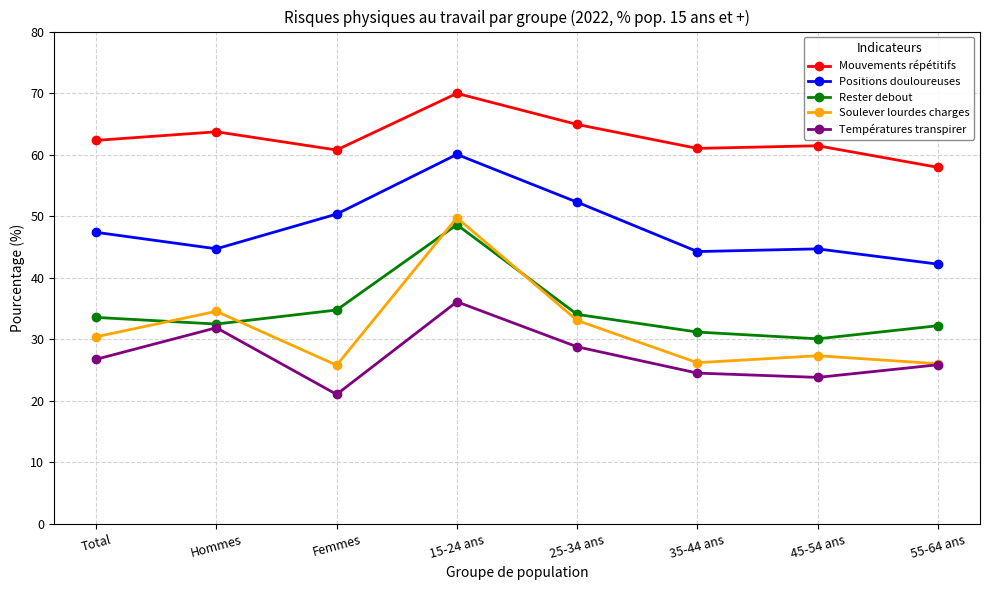

What is the spread (max minus min) of values at 15-24 ans?

33.9